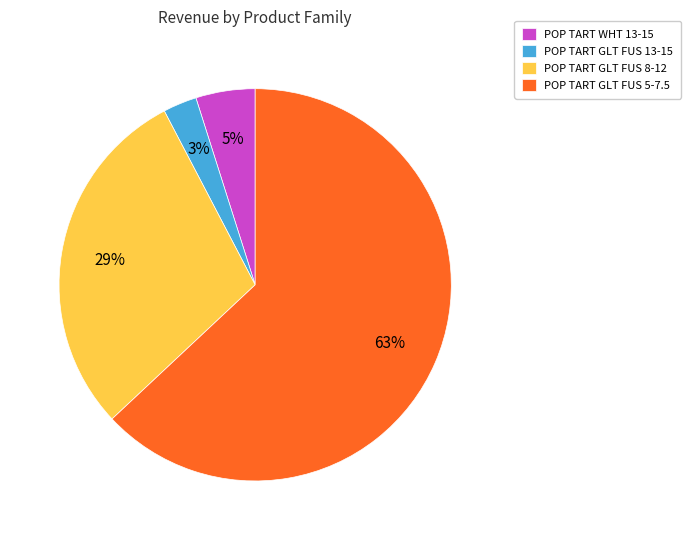

Is there a majority slice in this chart?

Yes